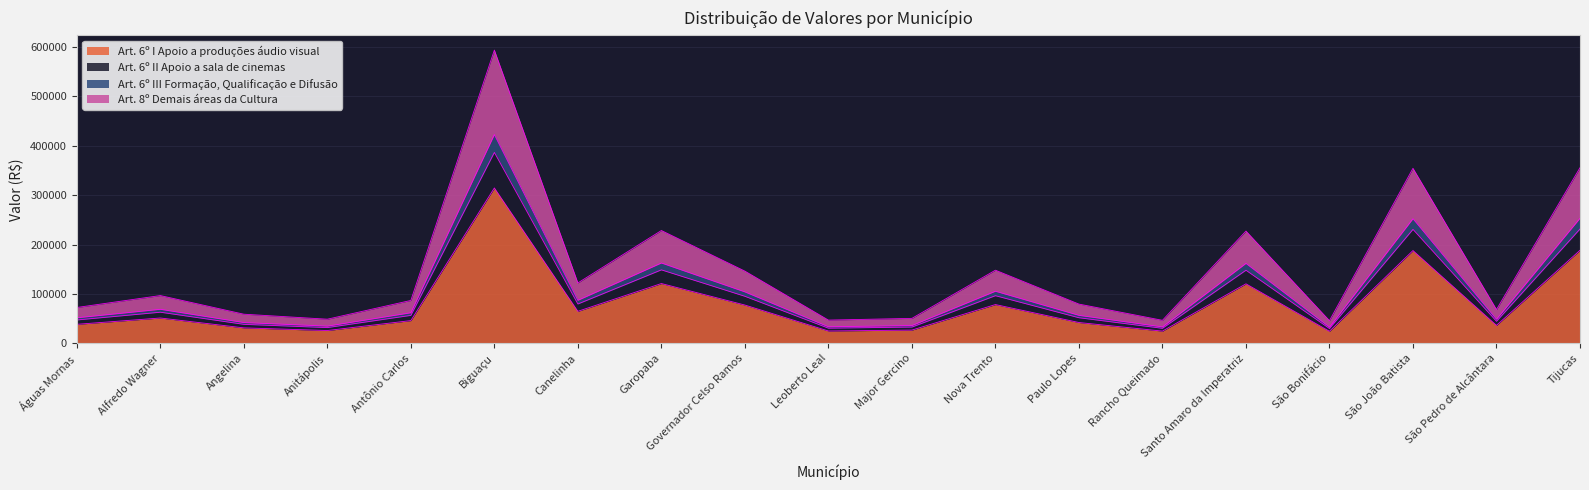

How many lines are shown in the chart?

4